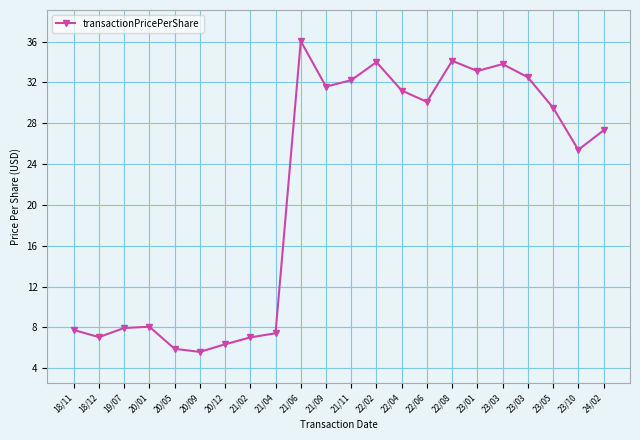

Is this an area chart (filled region under the line)?

No